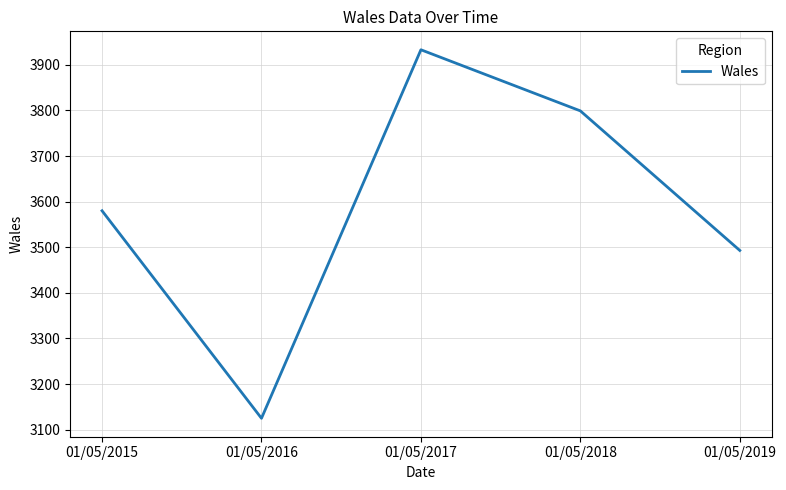

Reading left to right, what are all the values shown in this chart?

01/05/2015=3580	01/05/2016=3125	01/05/2017=3933	01/05/2018=3799	01/05/2019=3493